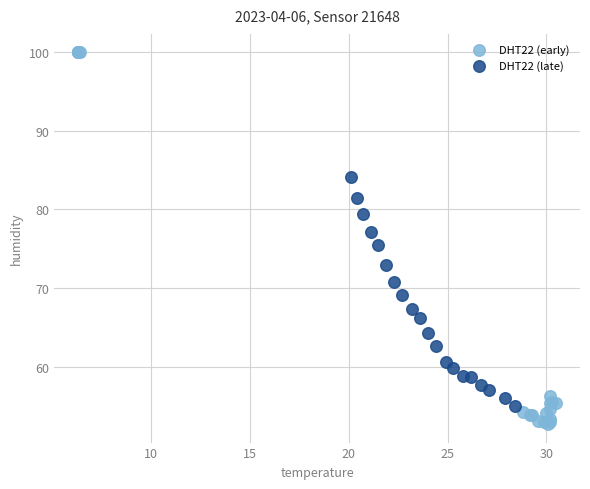

Which series contains the highest Y value?

DHT22 (early)